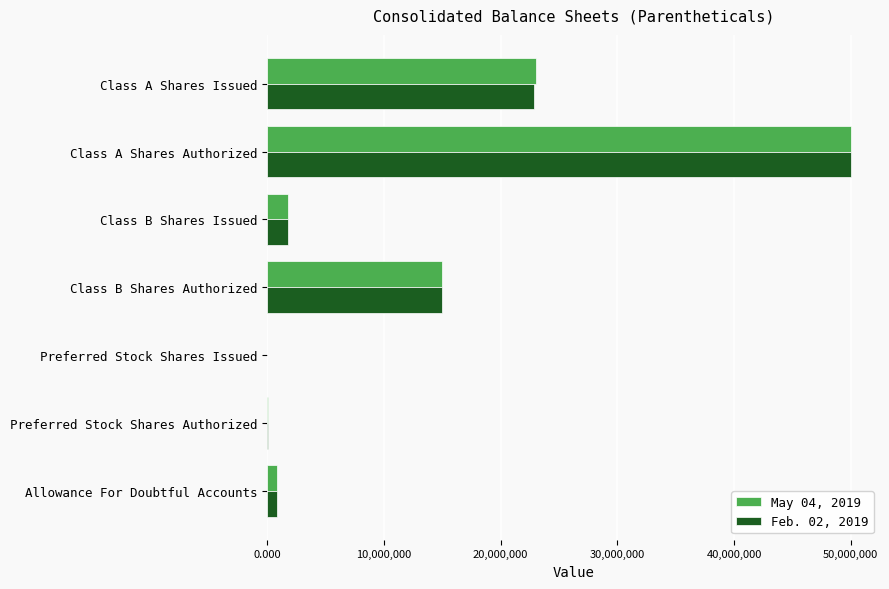

At which category is the sum across all series the highest?

Class A Shares Authorized